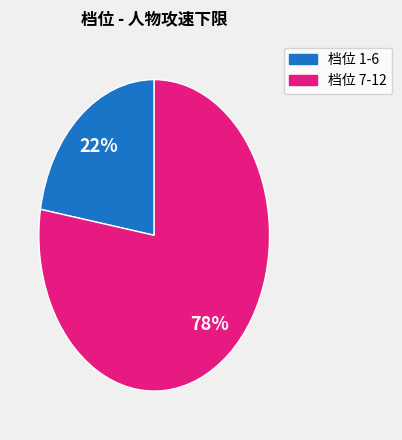

Is there a majority slice in this chart?

Yes